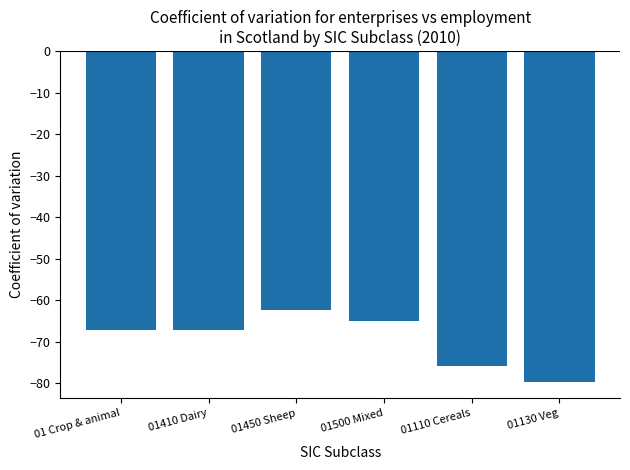

How many values are below -67?

4